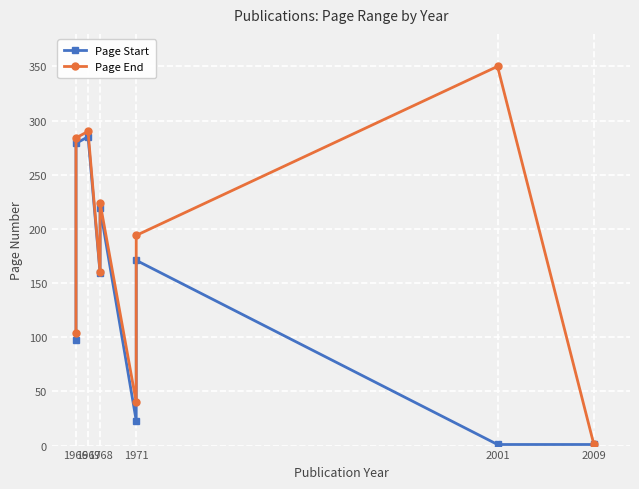

Which series changed the most between 1967 and 1968?

Page Start